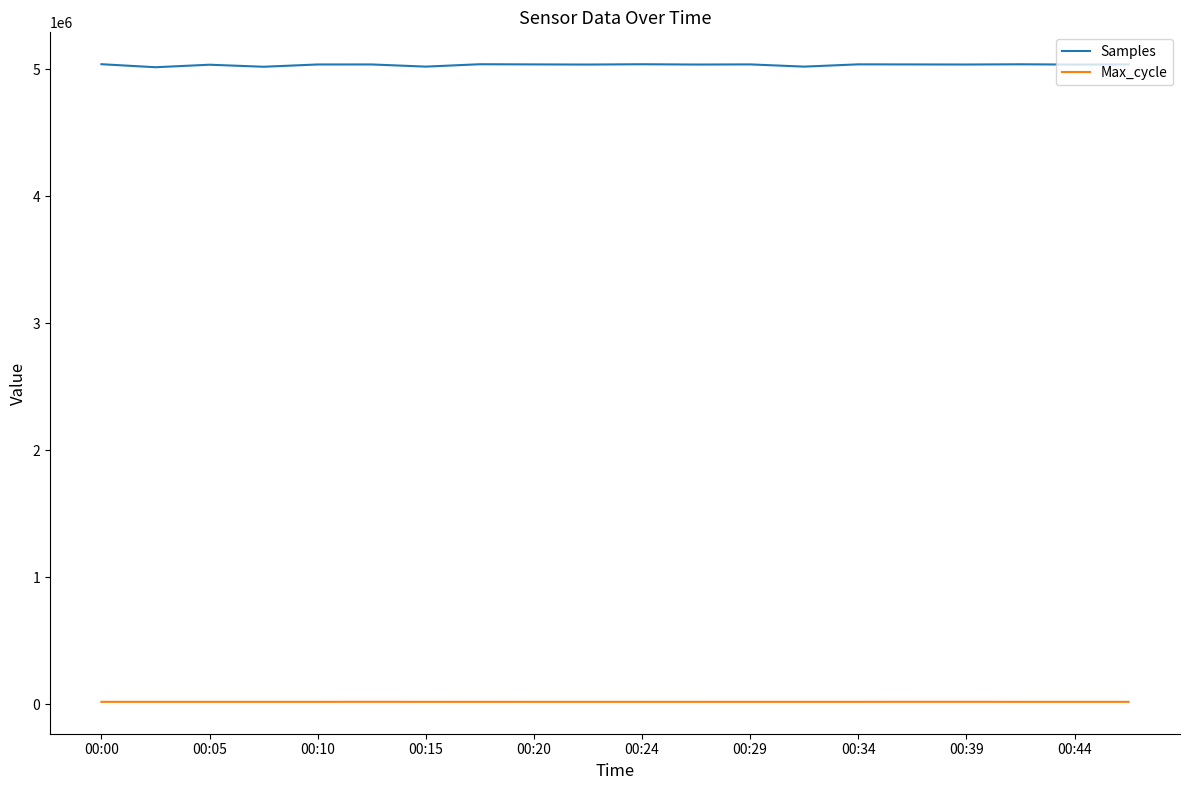

Which series has the largest total across all categories?

Samples